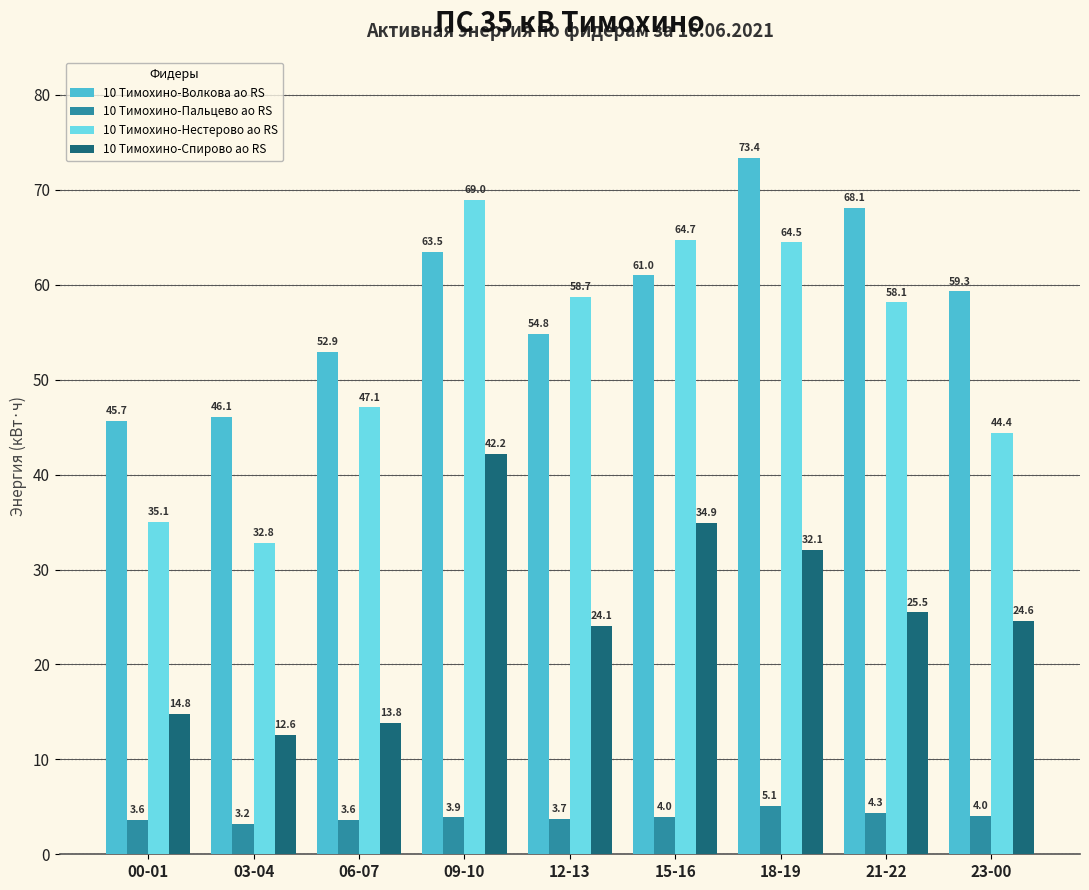

Where does the 10 Тимохино-Спирово ао RS series first go above 24?

09-10